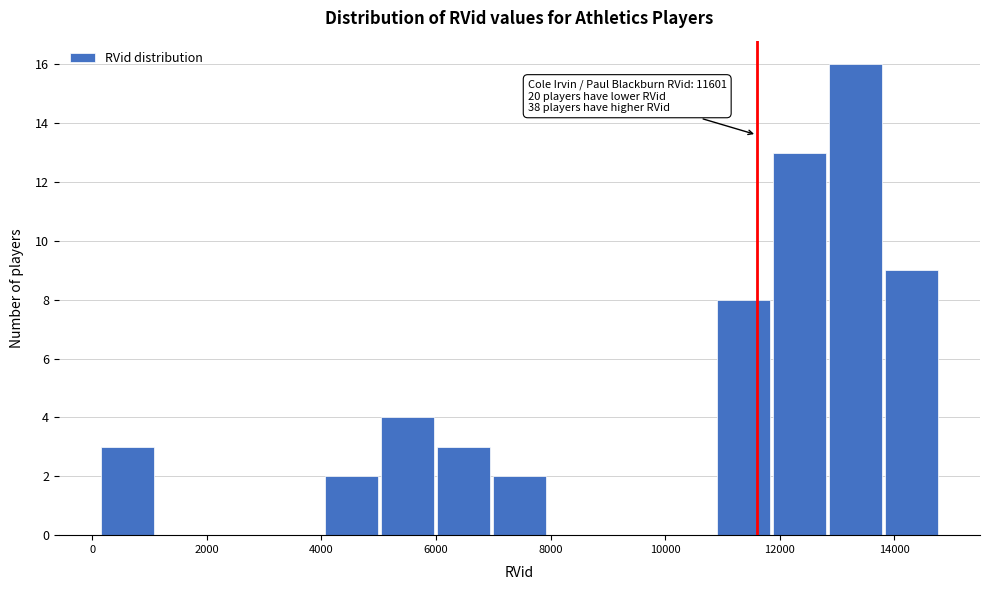

Over which range of the x-axis is the bar tallest?

12800 to 13800